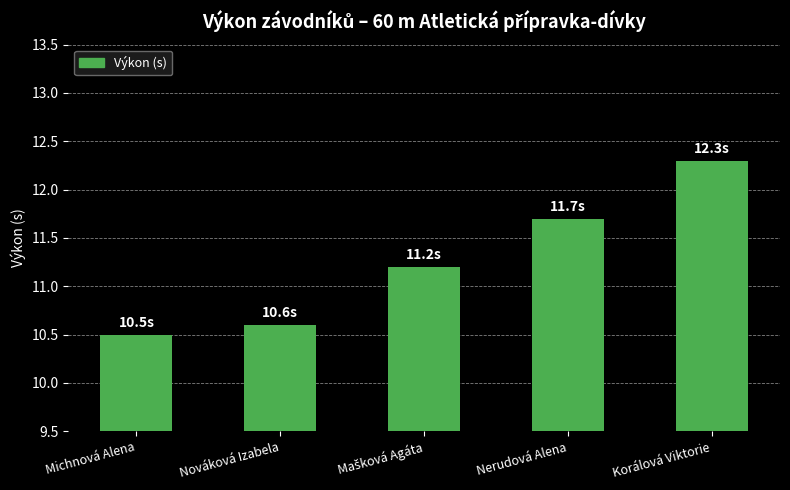

What value does the data have at Nováková Izabela?

10.6